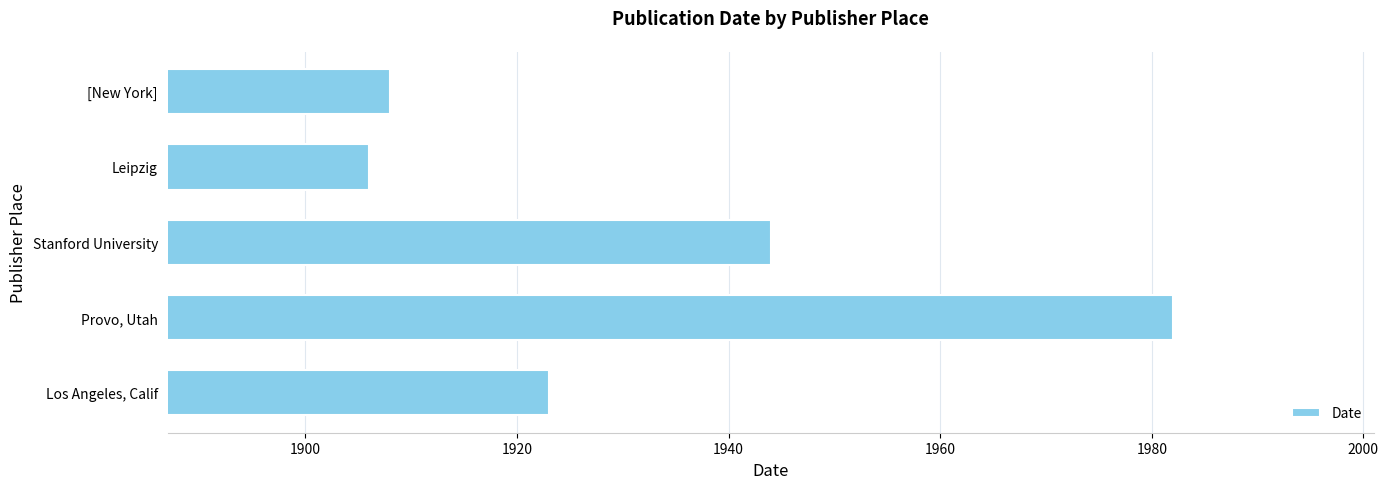

Reading top to bottom, what are all the values shown in this chart?

1908	1906	1944	1982	1923